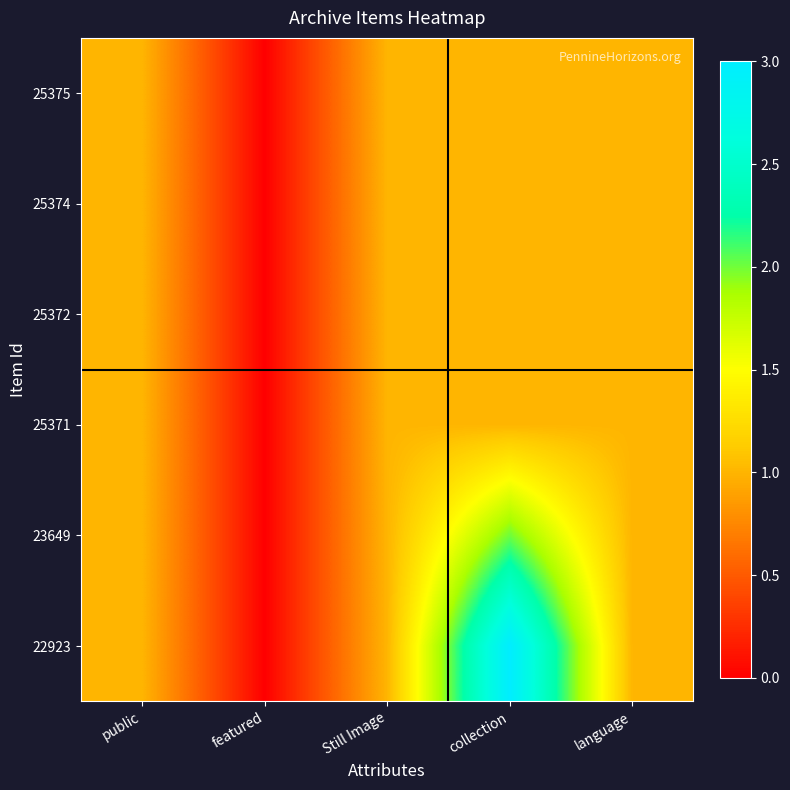

Reading right to left, what are all the values shown in this chart?

25375: language=1	collection=1	Still Image=1	featured=0	public=1
25374: language=1	collection=1	Still Image=1	featured=0	public=1
25372: language=1	collection=1	Still Image=1	featured=0	public=1
25371: language=1	collection=1	Still Image=1	featured=0	public=1
23649: language=1	collection=2	Still Image=1	featured=0	public=1
22923: language=1	collection=3	Still Image=1	featured=0	public=1